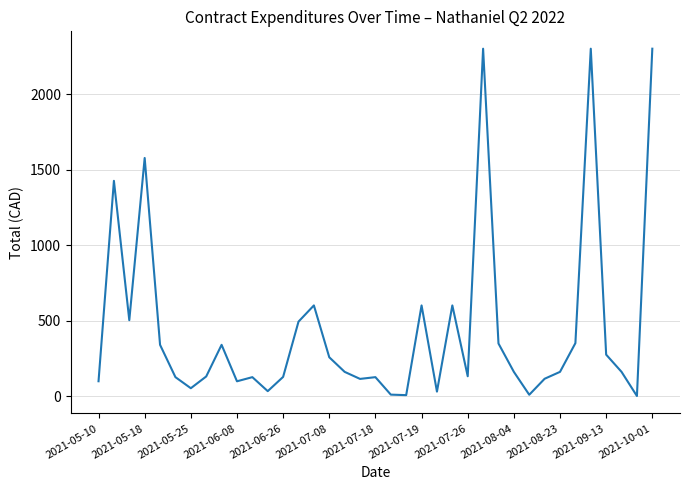

What is the difference between the maximum and minimum values?

2299.9